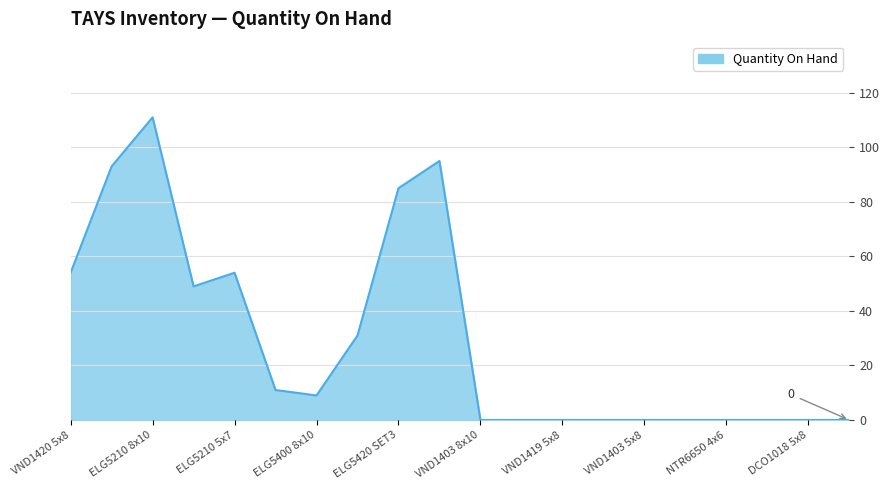

What is the maximum value shown in the chart?

111